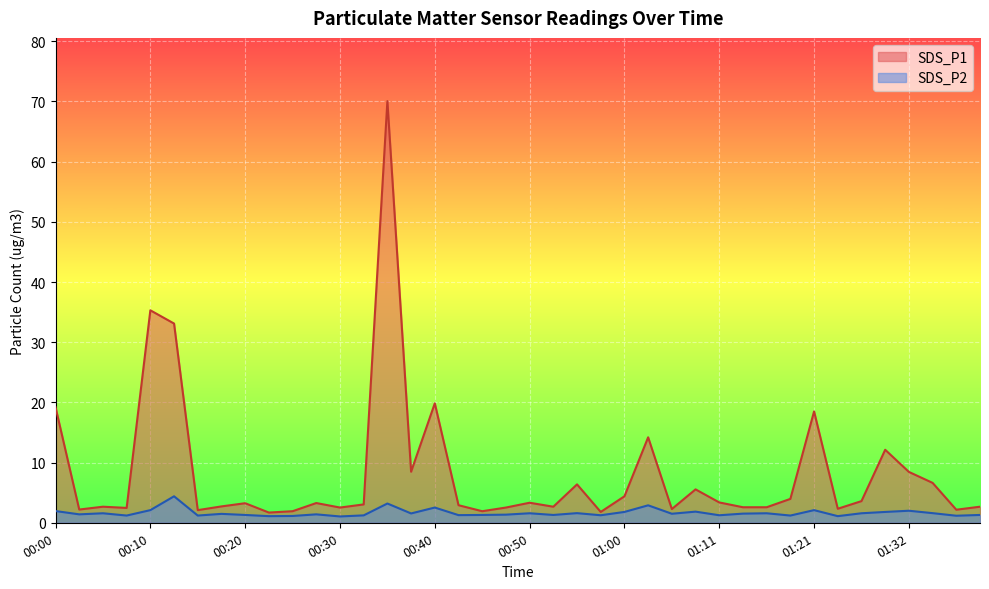

How many values in the SDS_P1 series are below 3?

19